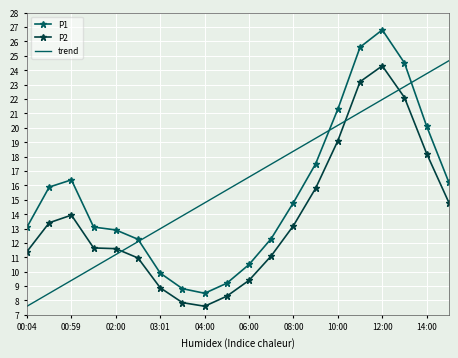

Rank the series by their average value, from highest to lowest.

trend, P1, P2